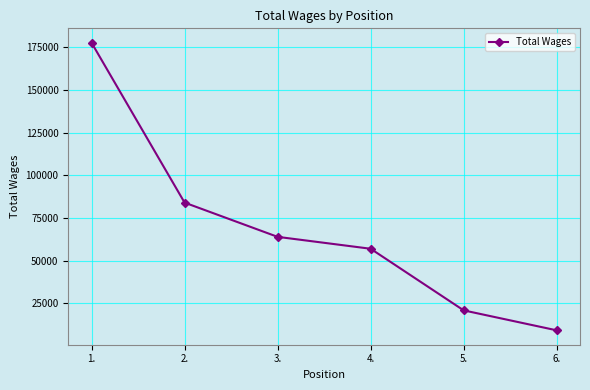

What is the change in value from 2. to 6.?

-74830